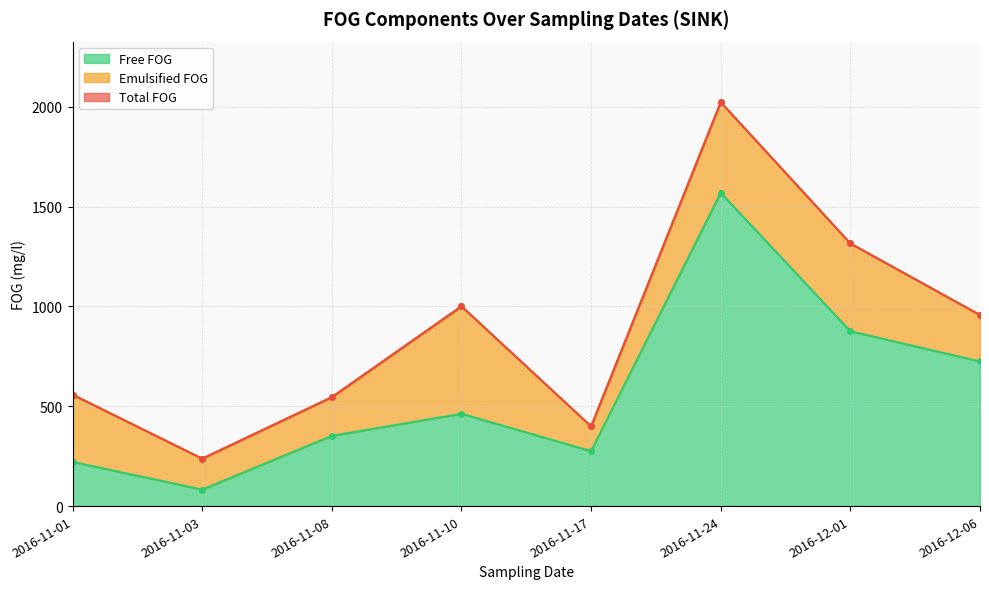

True or false: Total FOG and Free FOG intersect in this chart.

False